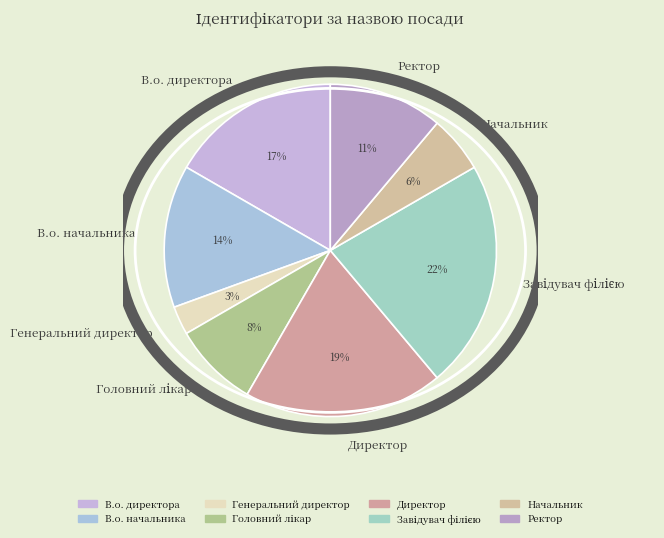

How many slices are in this pie chart?

8